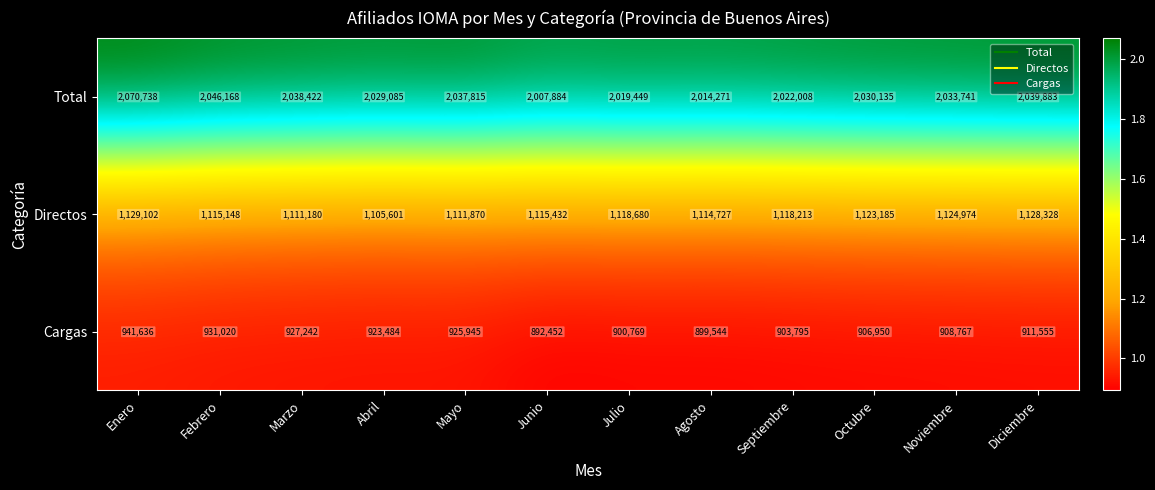

At which label does Total first exceed 2033741?

Enero